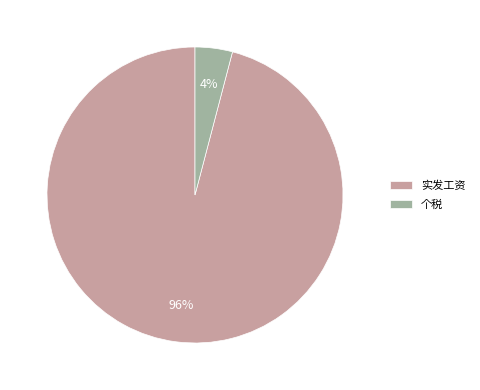

Is it true that 个税 is 11% of the pie?

False